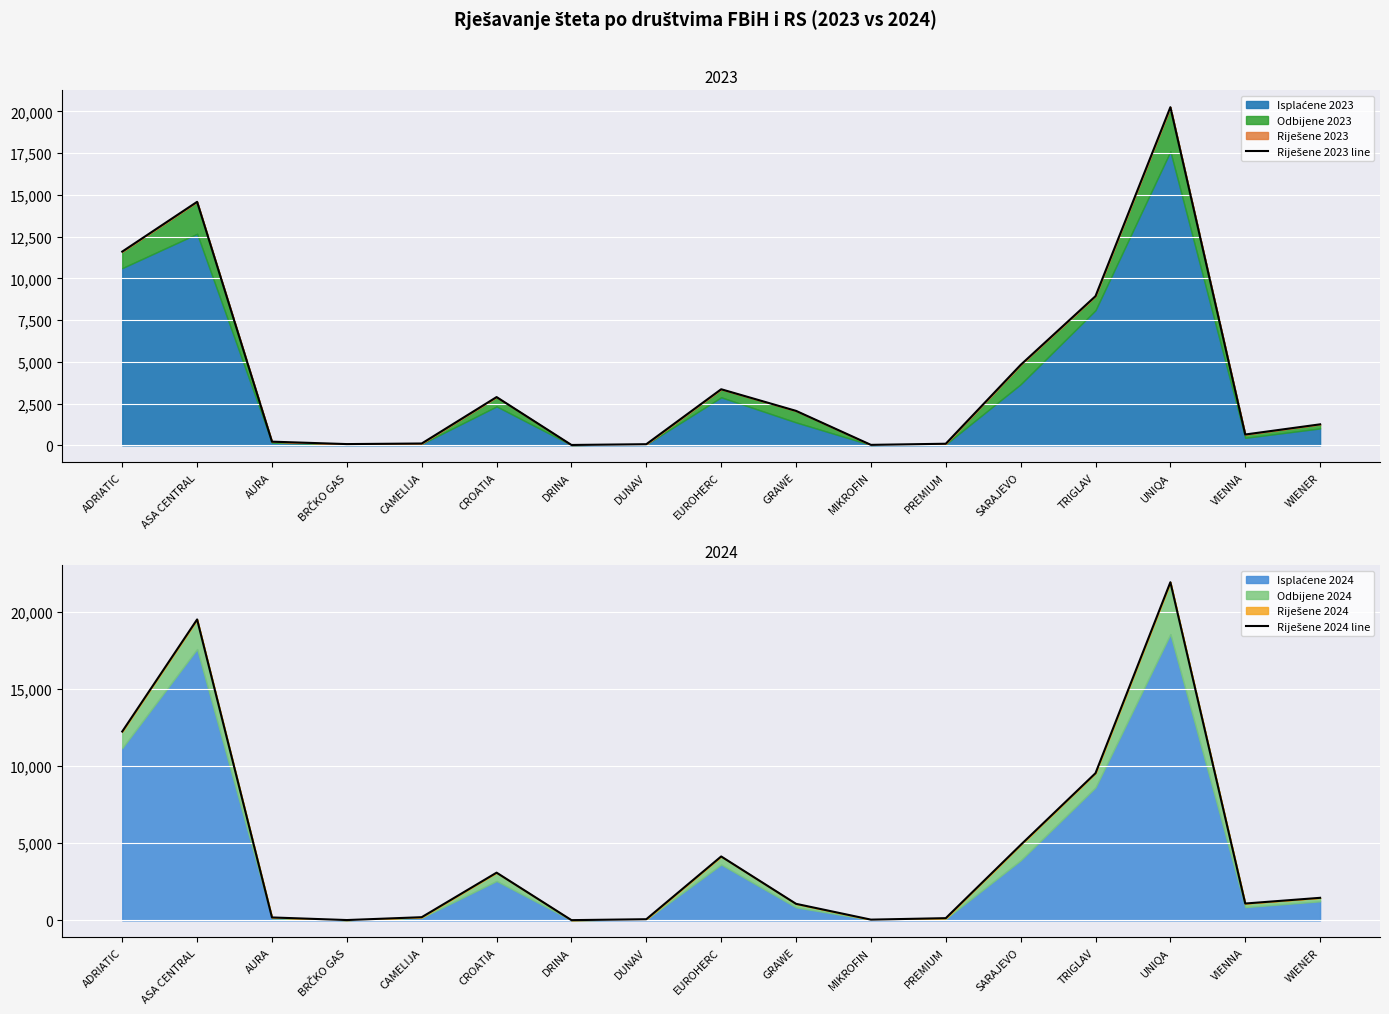

Between EUROHERC and GRAWE, which series saw the biggest shift?

Riješene 2024 line